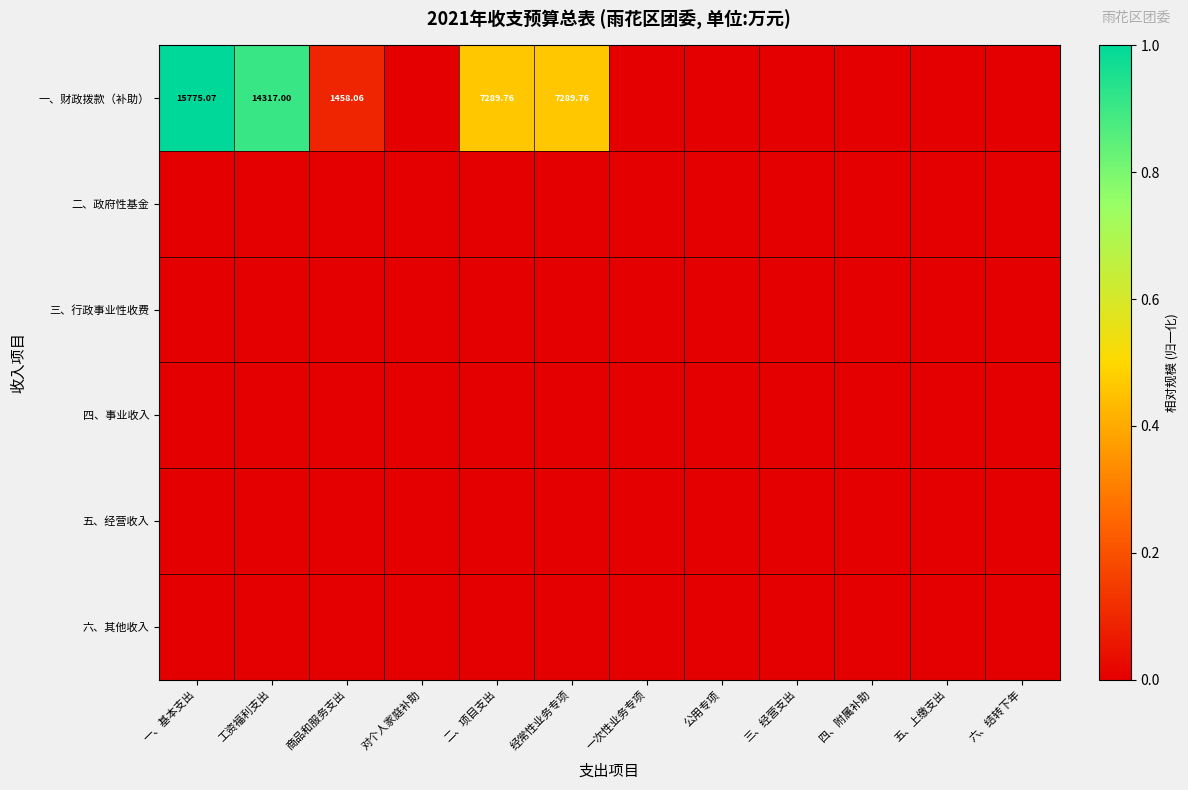

Which series changed the most between 二、项目支出 and 一次性业务专项?

一、财政拨款（补助）